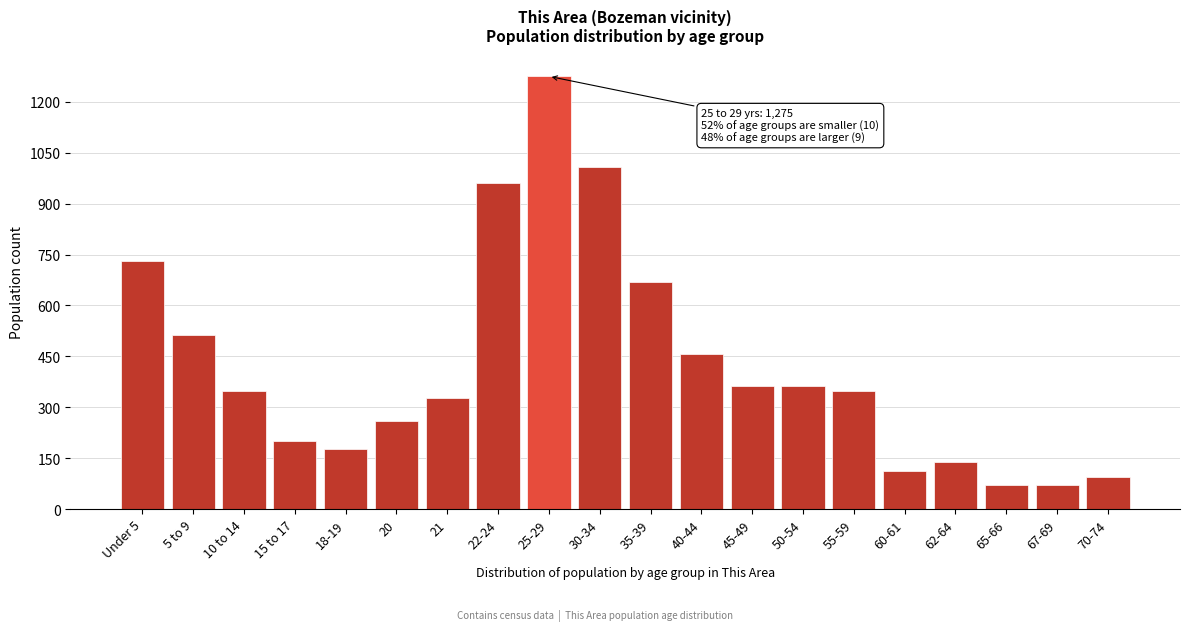

The chart shows a value of 150 at 40-44. True or false?

False